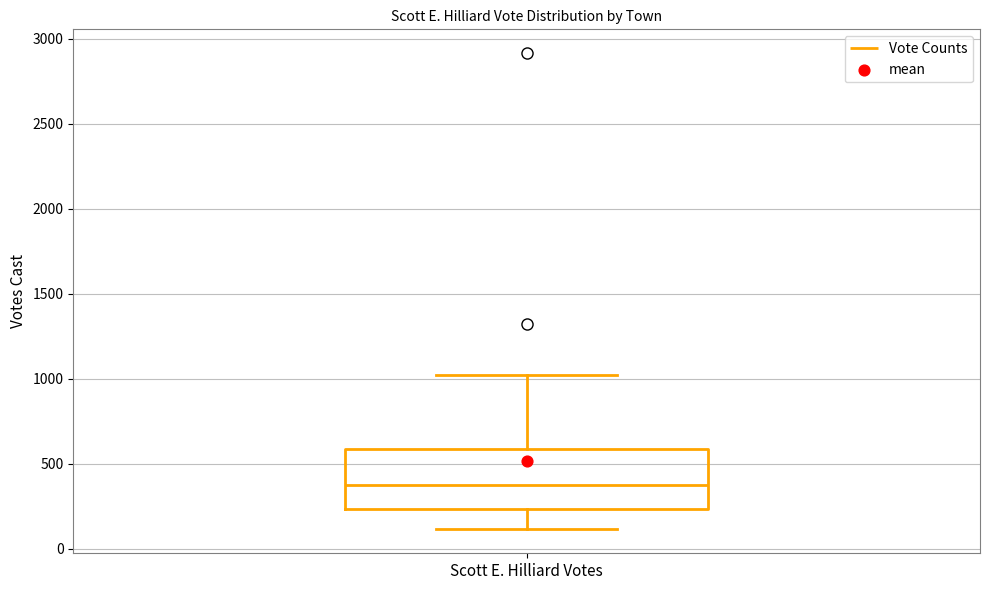

Where does the lower whisker of the box for Scott E. Hilliard Votes end on the y-axis? The values are not printed on the chart, so give them approximately, as read against the axis.

100